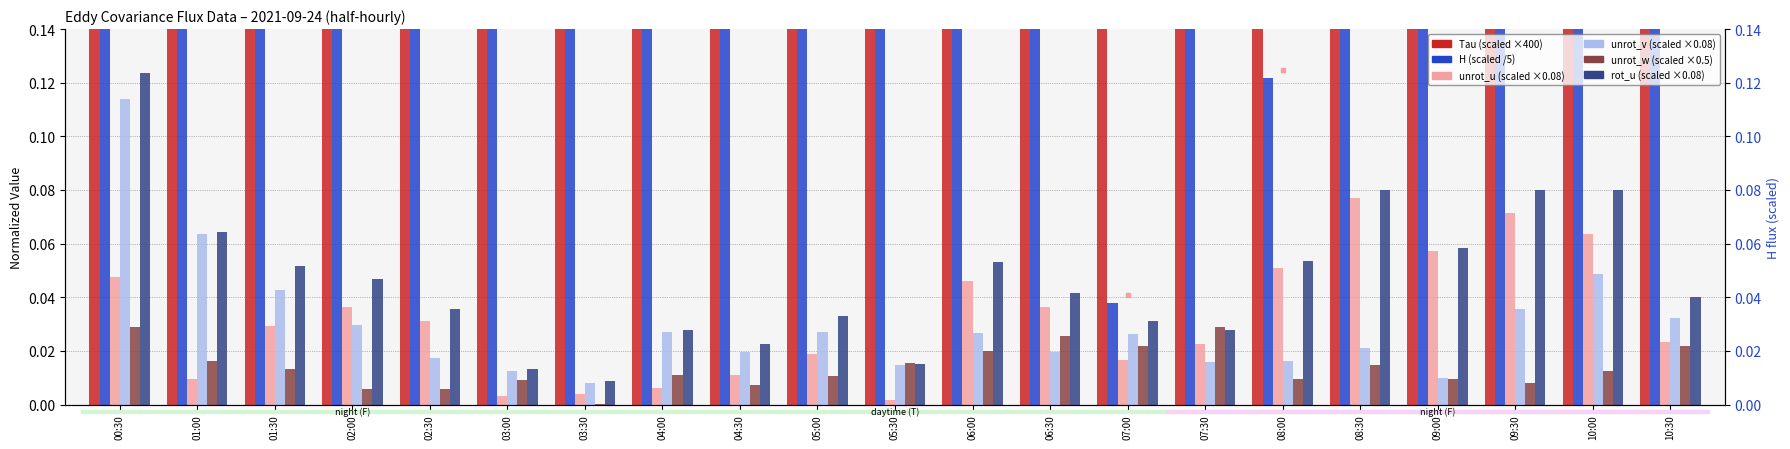

What is the total value across all series at 09:00?

2.2